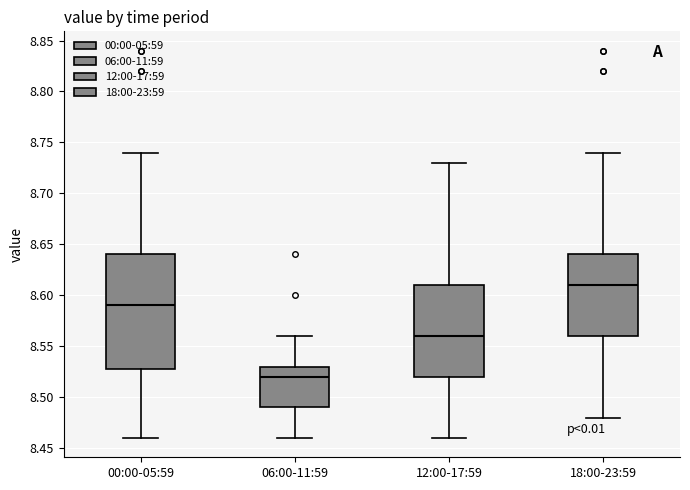

Where is the lower edge of the box for 12:00-17:59 on the y-axis? The values are not printed on the chart, so give them approximately, as read against the axis.

8.52